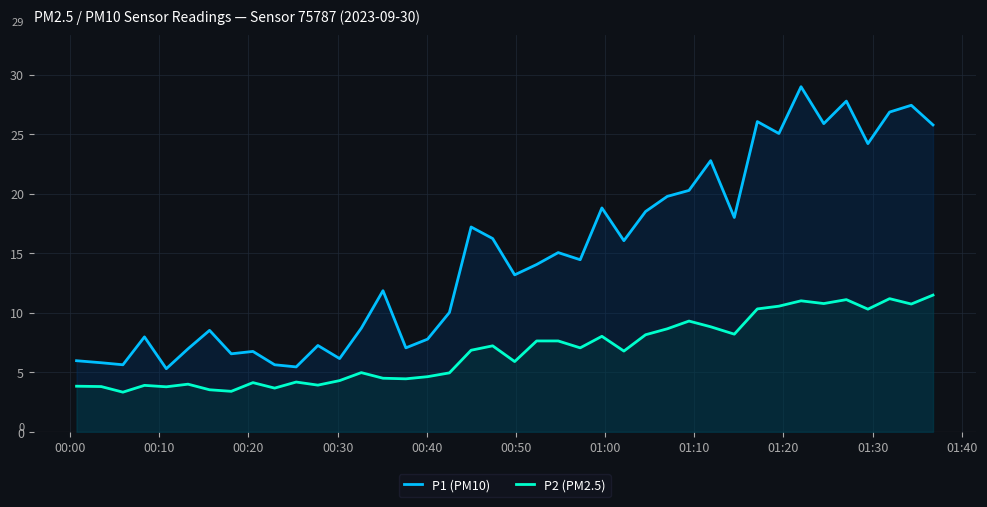

Which series has the largest total across all categories?

P1 (PM10)